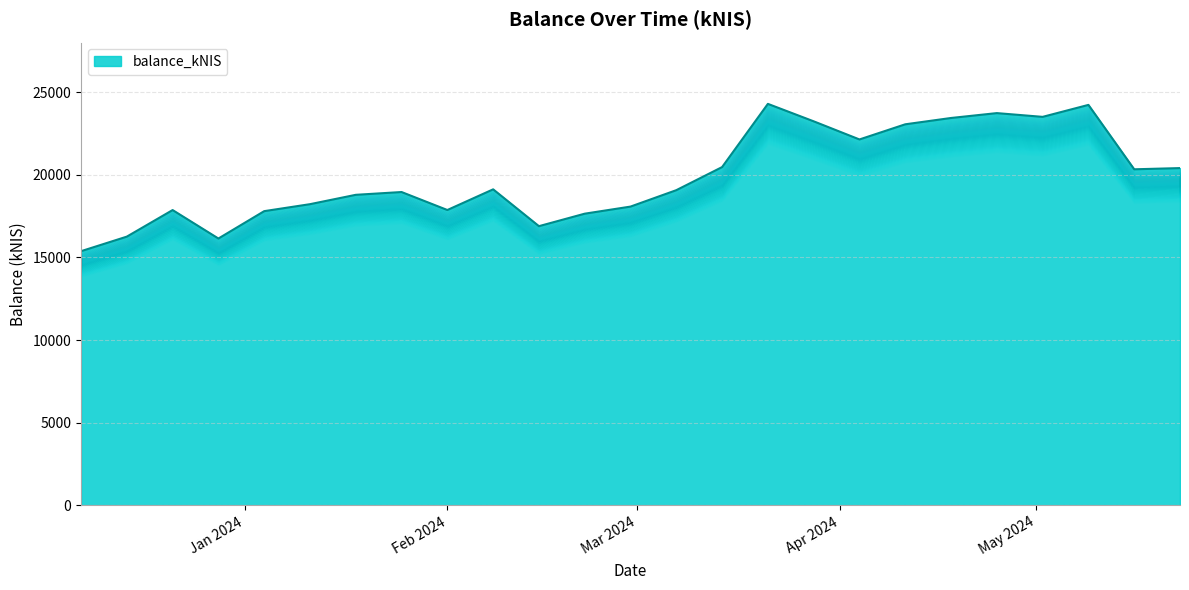

What is the greatest value displayed?

24288.4